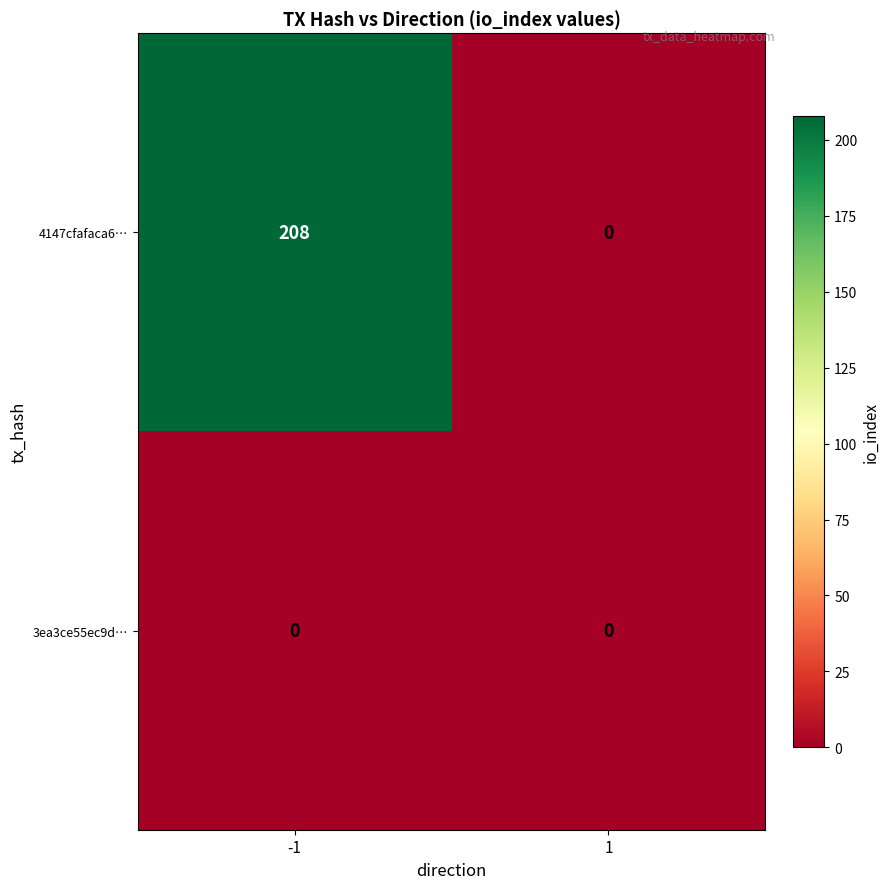

Which category has the highest value across all series?

-1